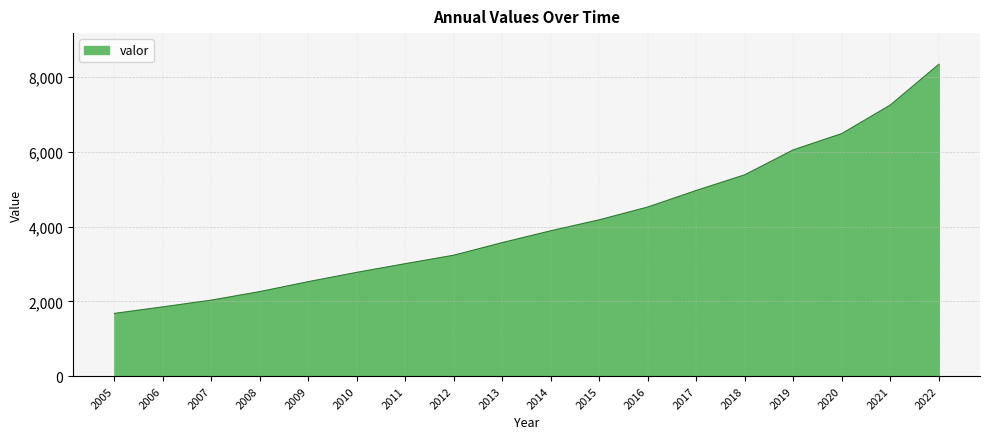

What is the difference between the second highest and minimum values?

5576